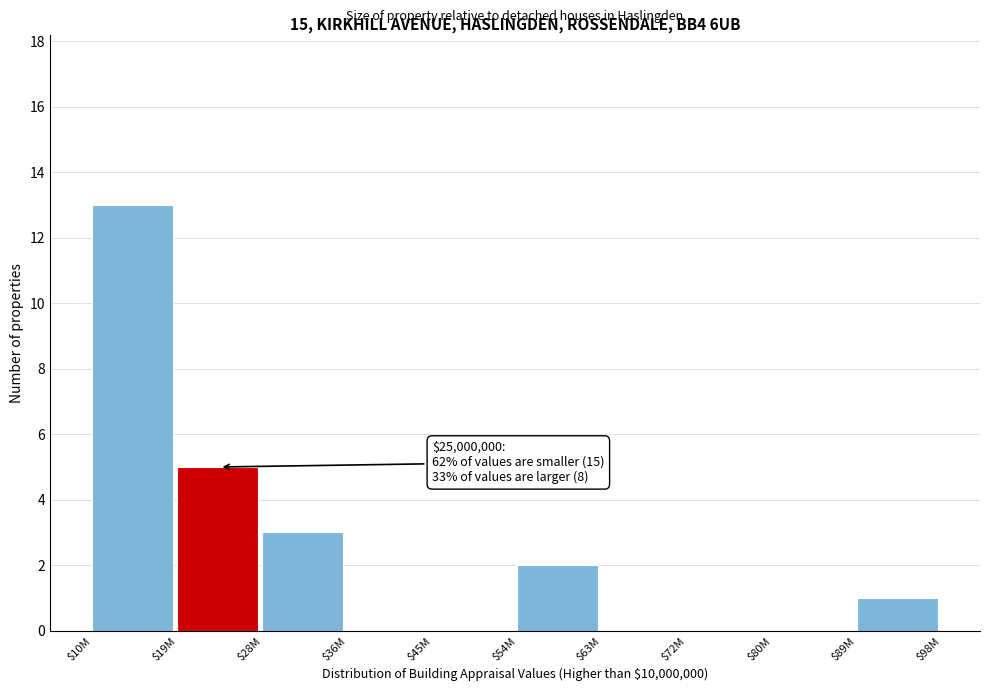

The chart shows a value of 2 at $54M. True or false?

True